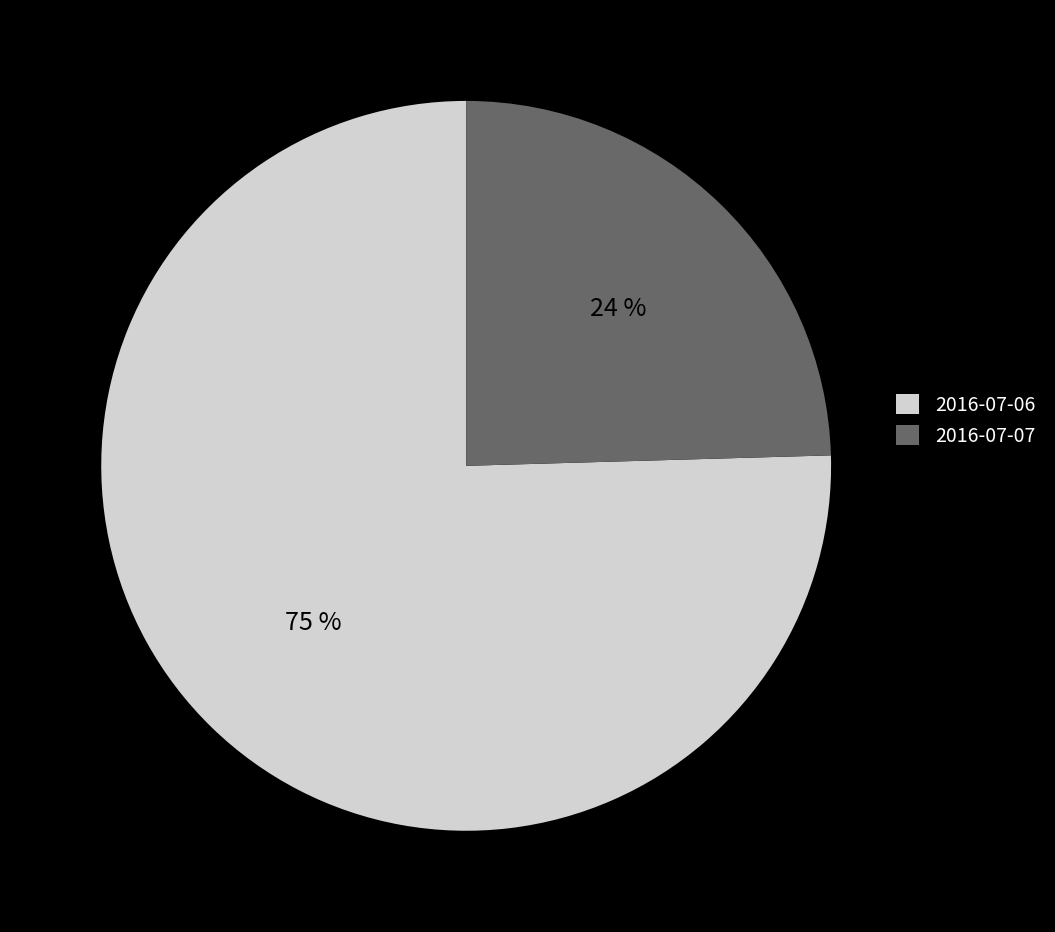

What is the ratio of the value at 2016-07-07 to the value at 2016-07-06?

0.3